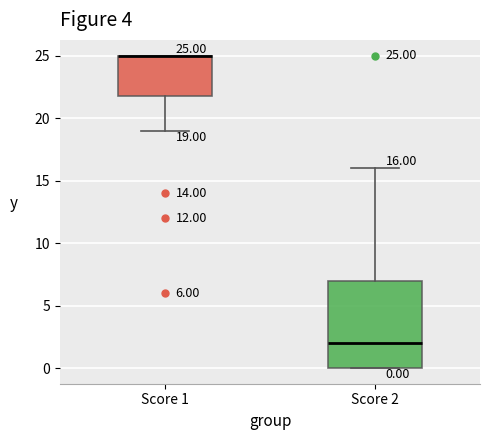

Which box is the tallest, from its lower edge to its upper edge?

Score 2